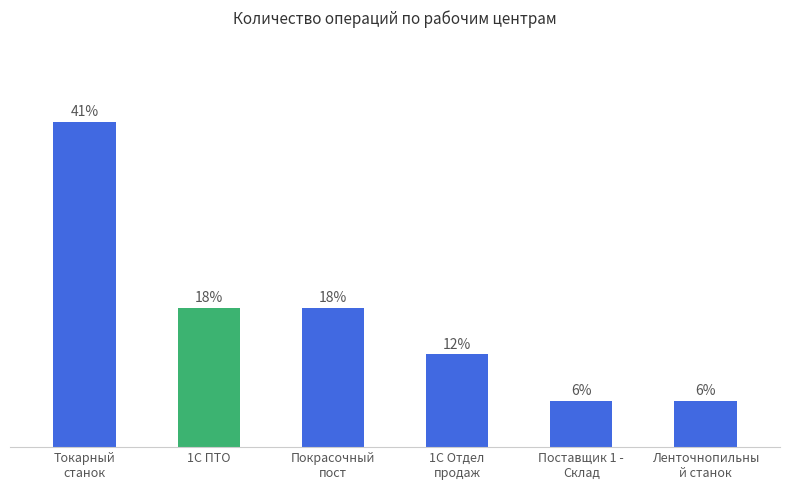

What is the label of the 1st bar from the left?

Токарный
станок